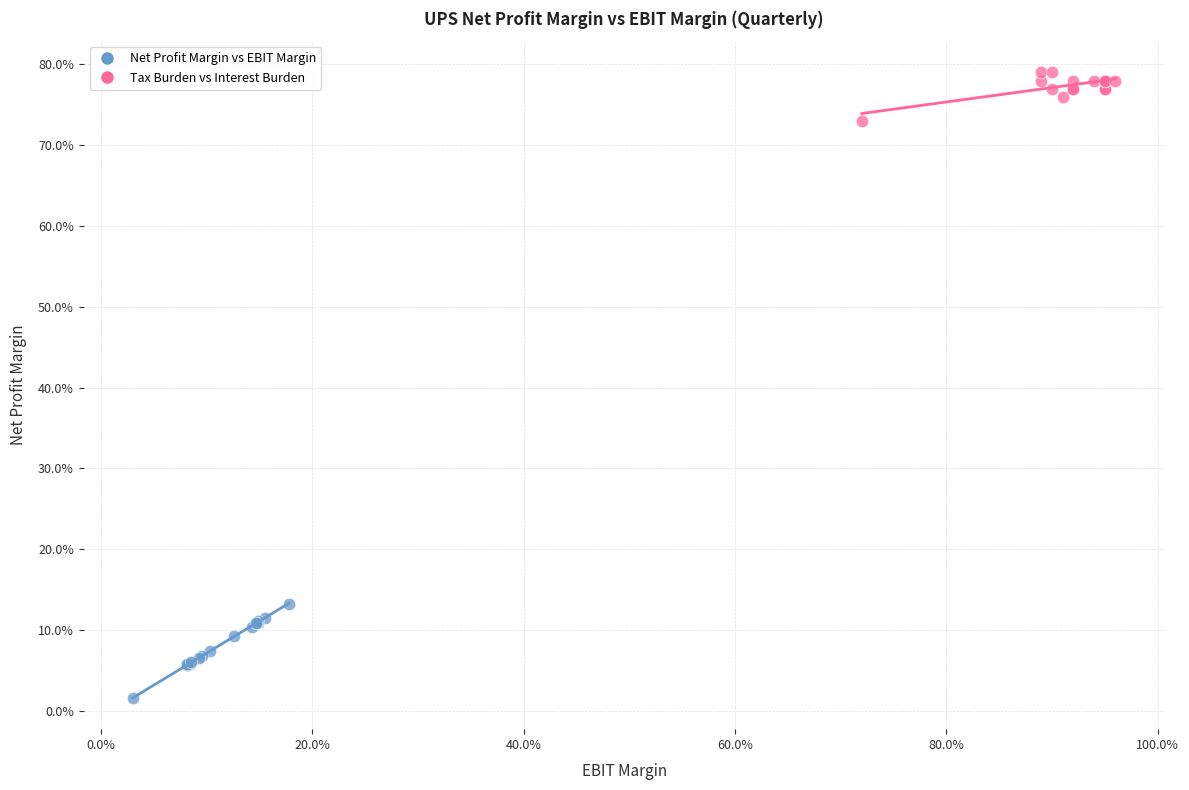

What are all the series names shown in the legend?

Net Profit Margin vs EBIT Margin, Tax Burden vs Interest Burden